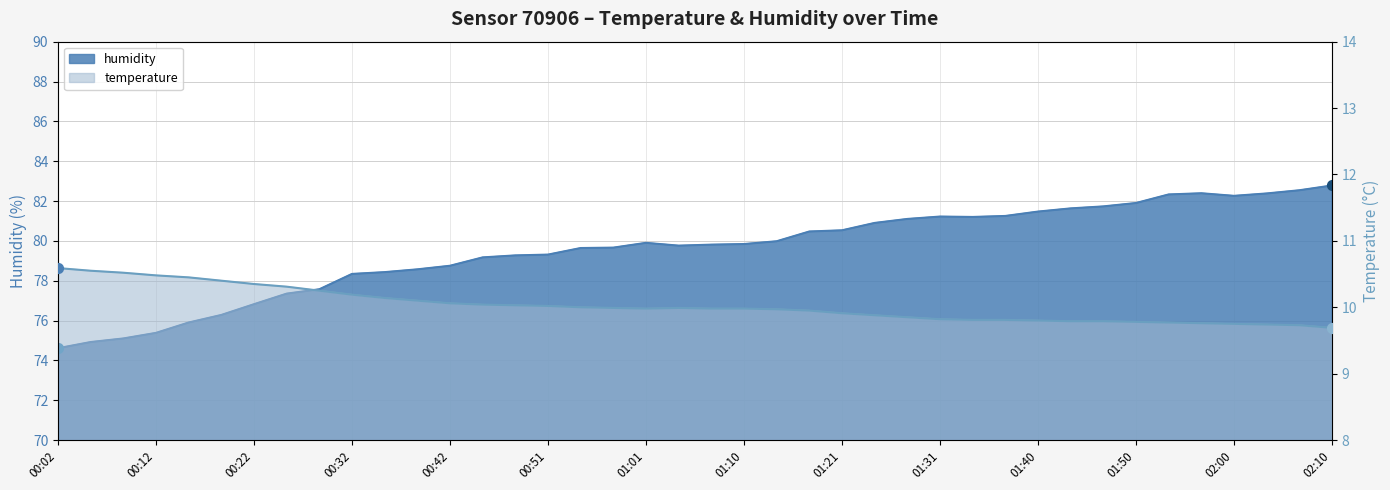

Which series has the widest spread of Y values?

humidity